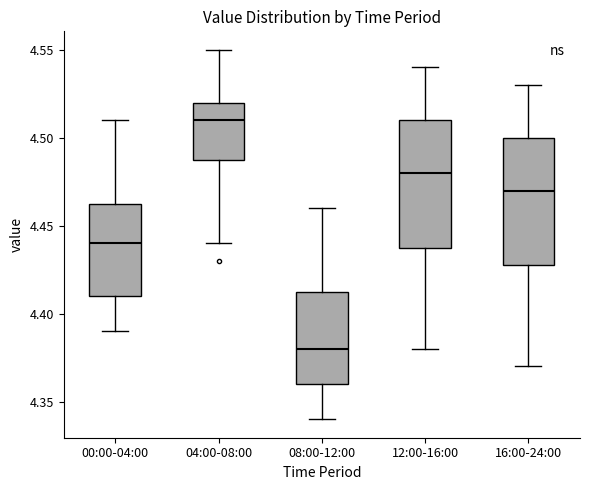

Which box's median line is the highest?

04:00-08:00